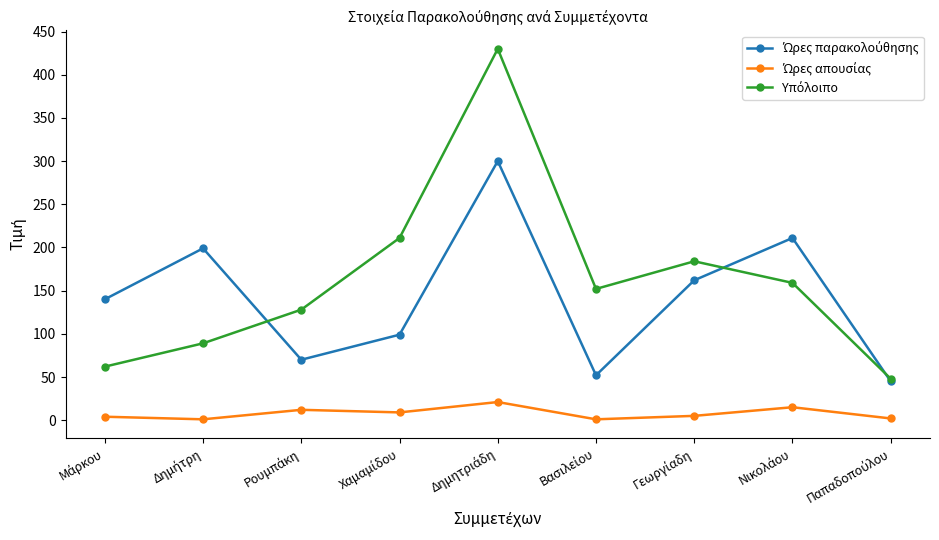

True or false: Ώρες απουσίας and Ώρες παρακολούθησης cross at least once.

False